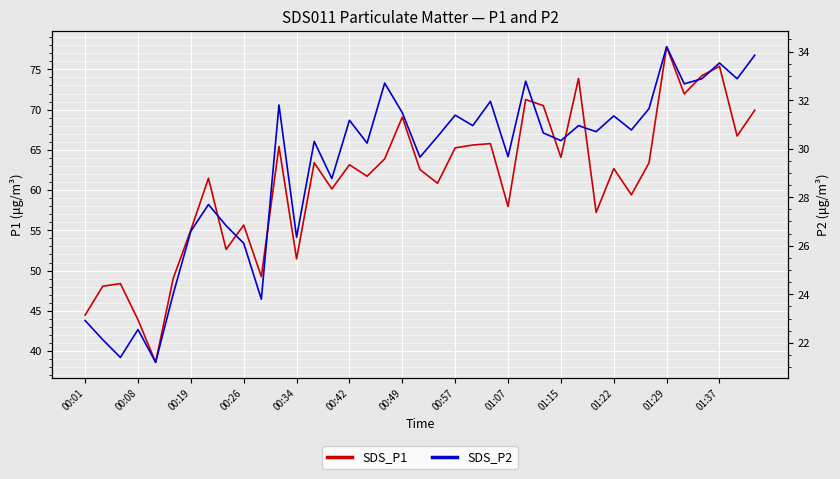

What is the label of the 5th point from the left?

00:34